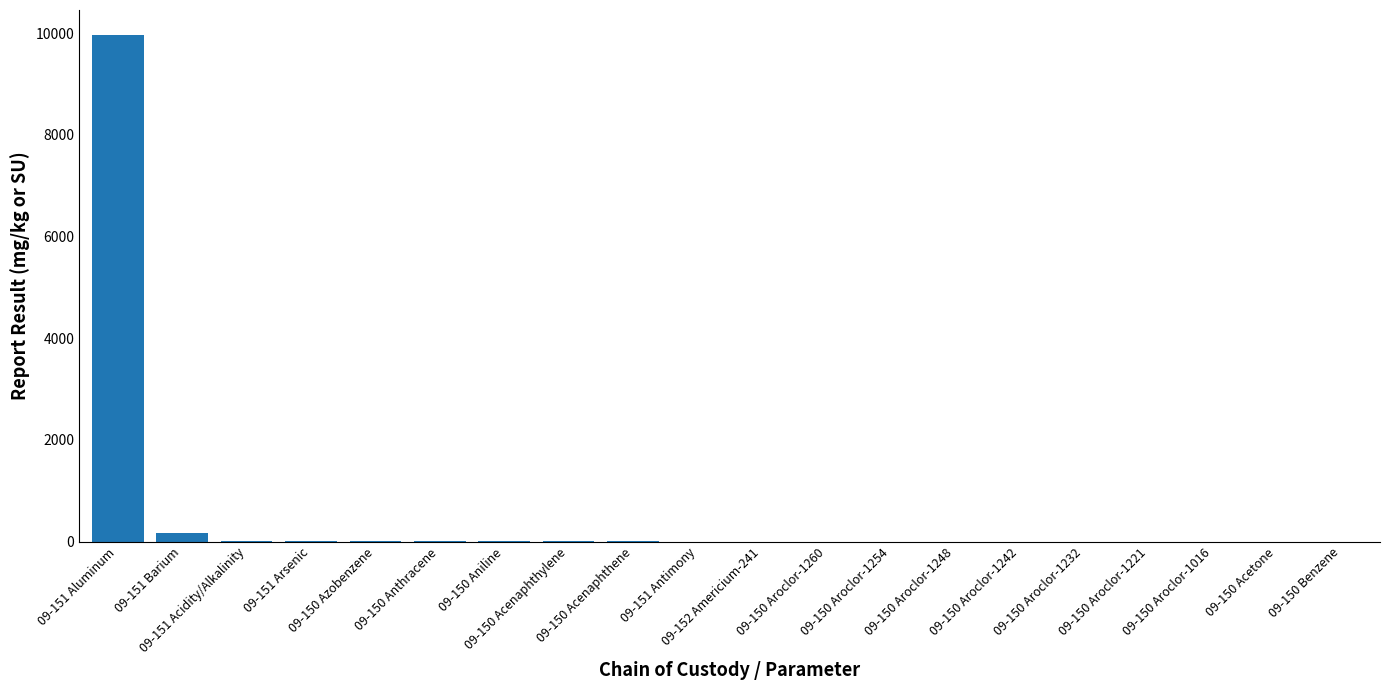

What is the sum of all values?

10137.9